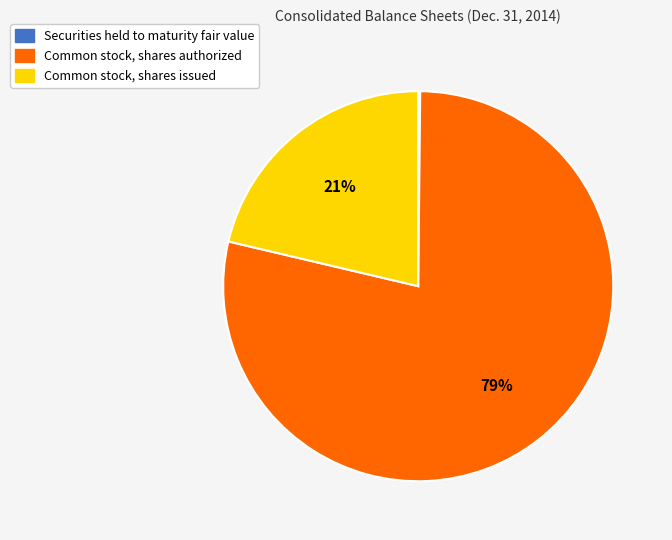

To the nearest percent, what is the average slice percentage?

33%